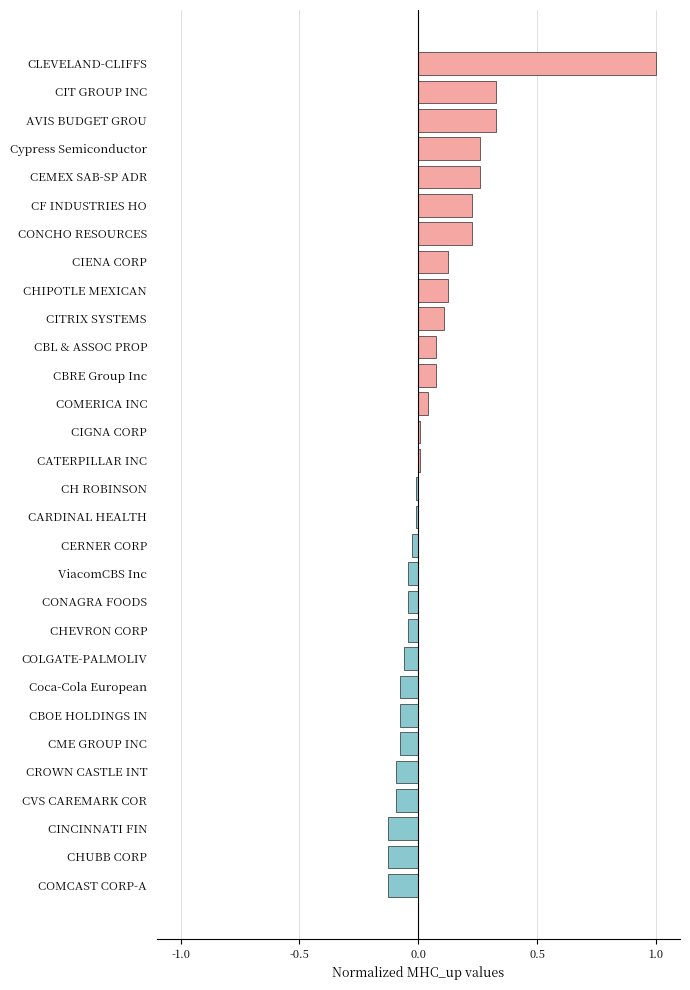

How many bars are there in total?

30